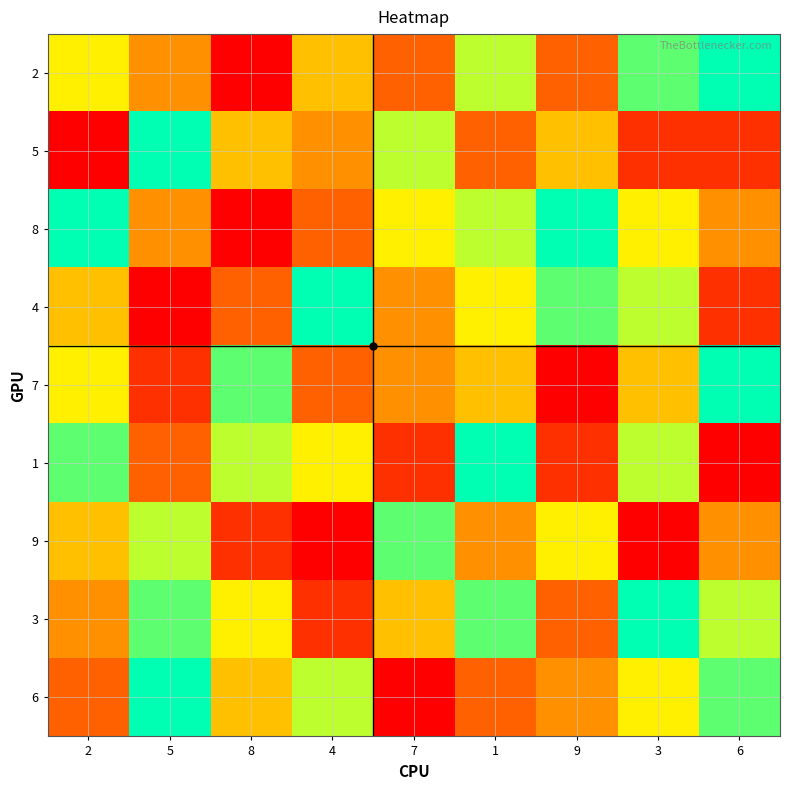

What is the total value across all series at 7?

40